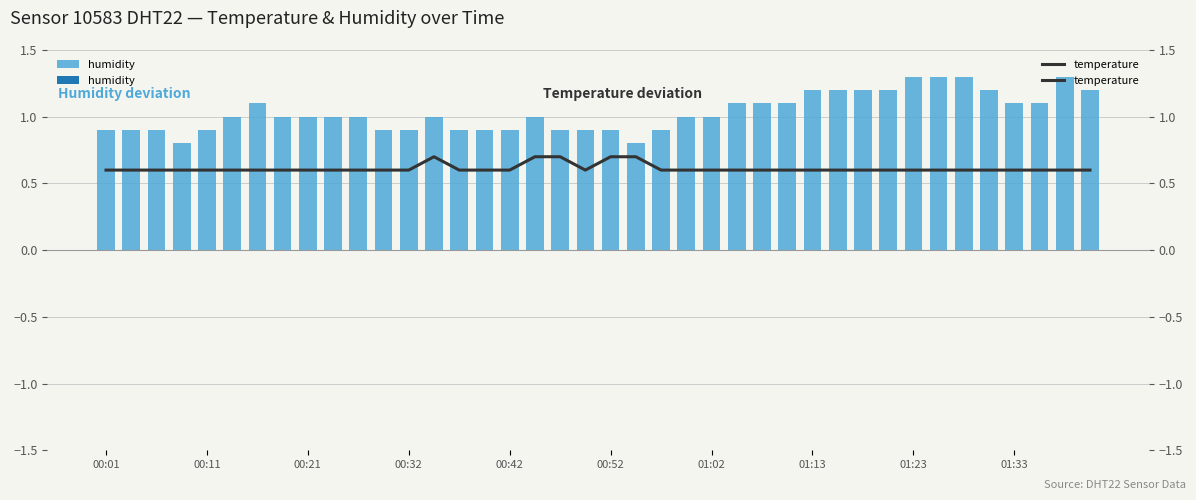

List the series in order of their peak value, lowest first.

temperature, humidity